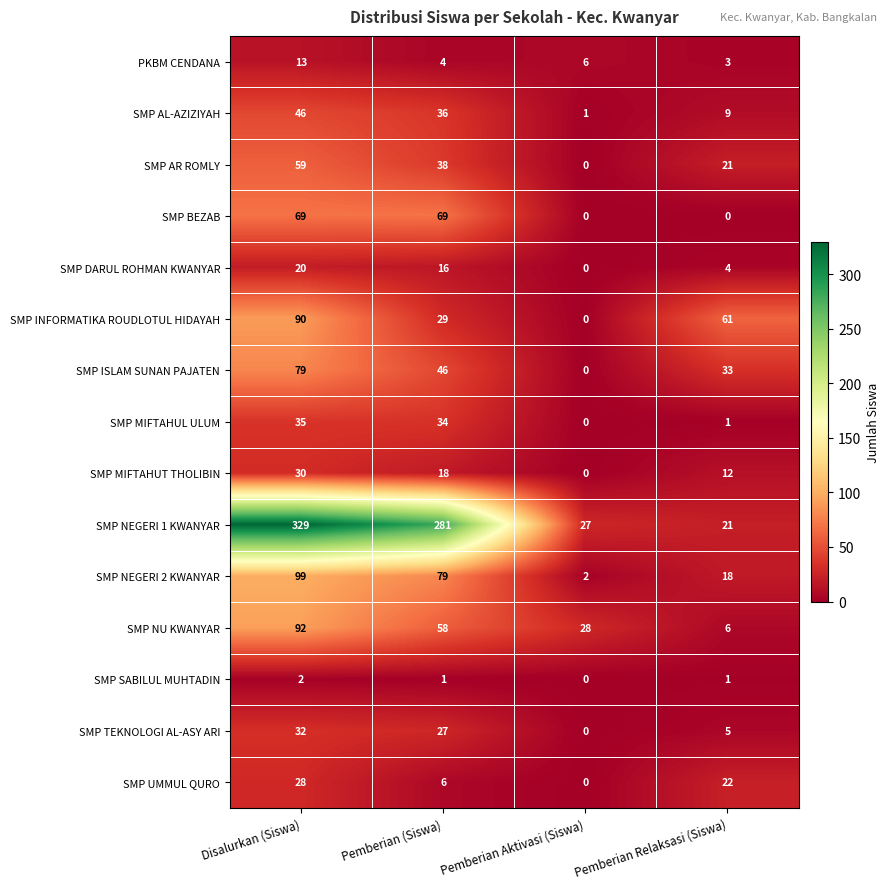

What is the difference between the highest and lowest values at Disalurkan (Siswa)?

327